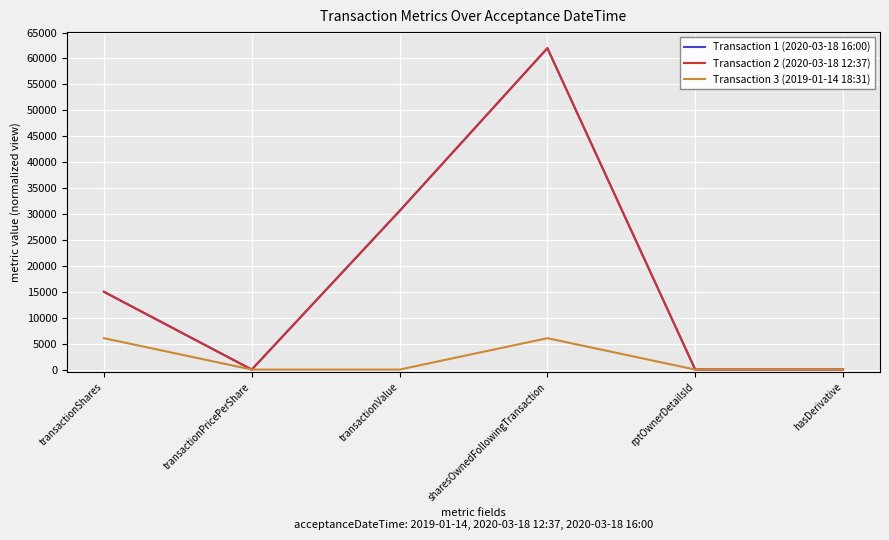

Rank the categories by Transaction 1 (2020-03-18 16:00) value from highest to lowest.

sharesOwnedFollowingTransaction, transactionValue, transactionShares, rptOwnerDetailsId, transactionPricePerShare, hasDerivative